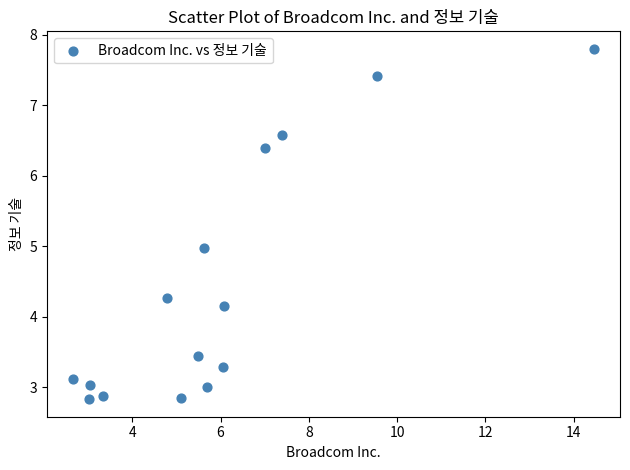

What is the range of Y values (max minus min)?

5.0